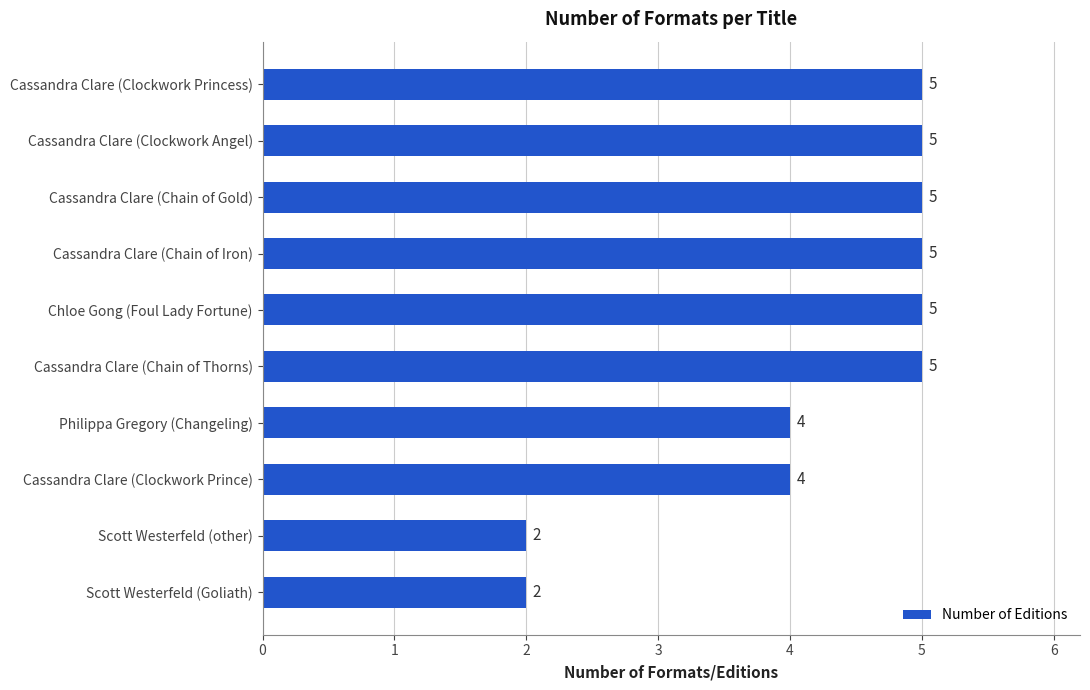

What is the change in value from Cassandra Clare (Clockwork Prince) to Cassandra Clare (Chain of Iron)?

+1